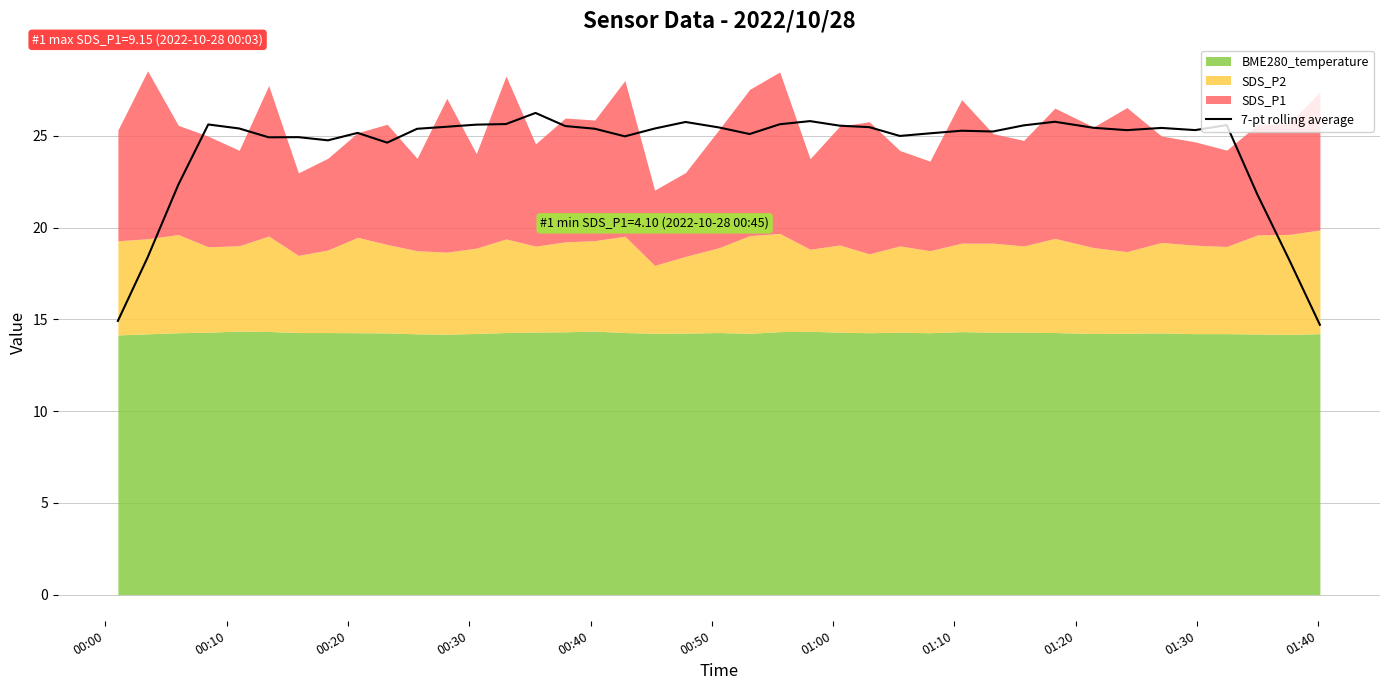

What is the lowest value of the 7-pt rolling average series?

14.7